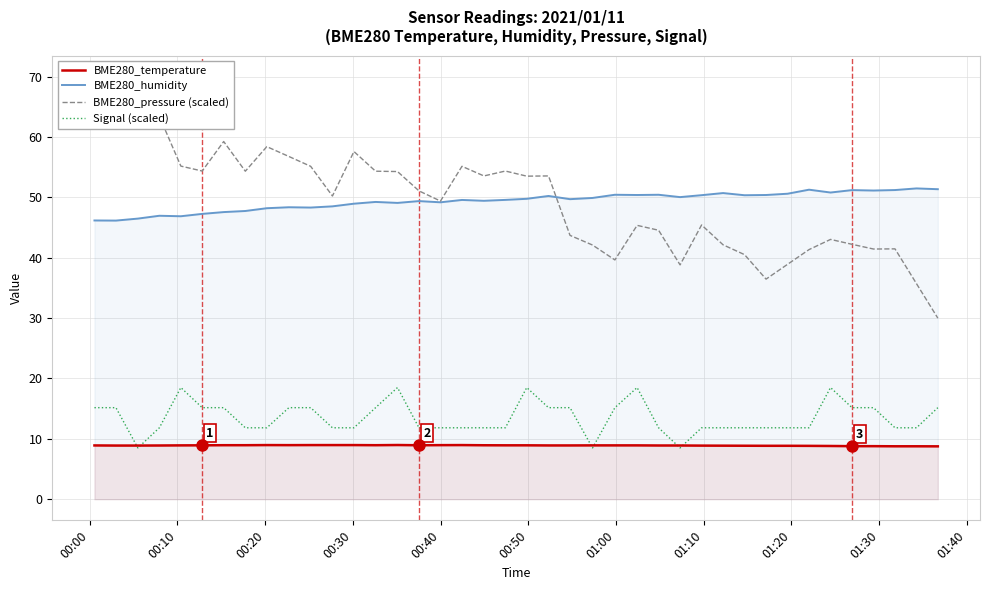

True or false: BME280_humidity and BME280_temperature cross at least once.

False